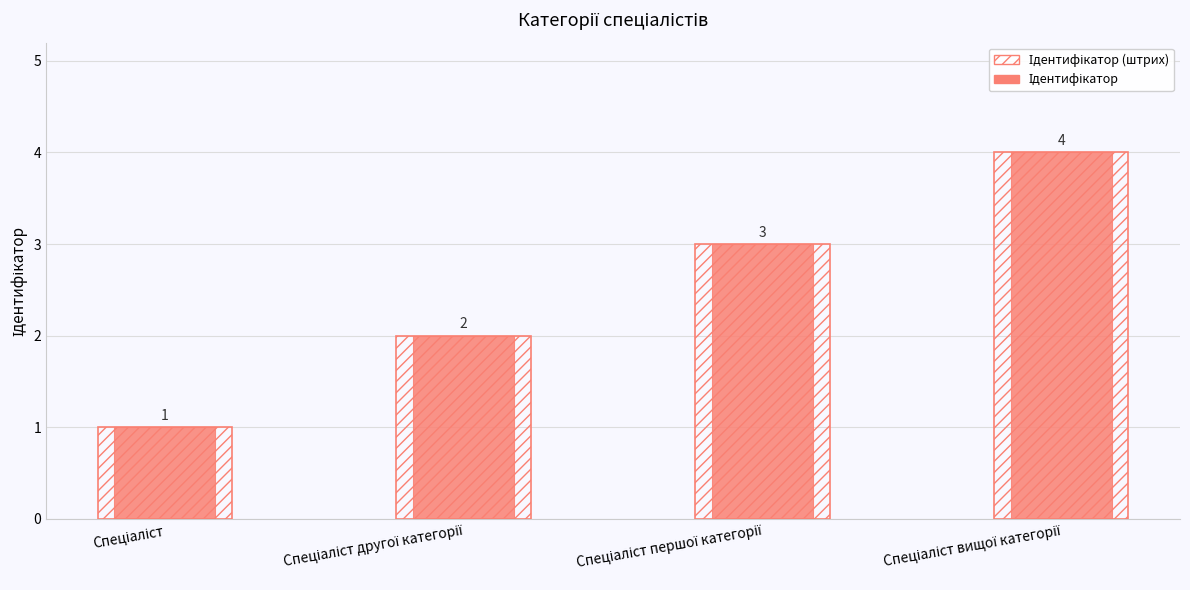

What are all the series names shown in the legend?

Ідентифікатор (штрих), Ідентифікатор